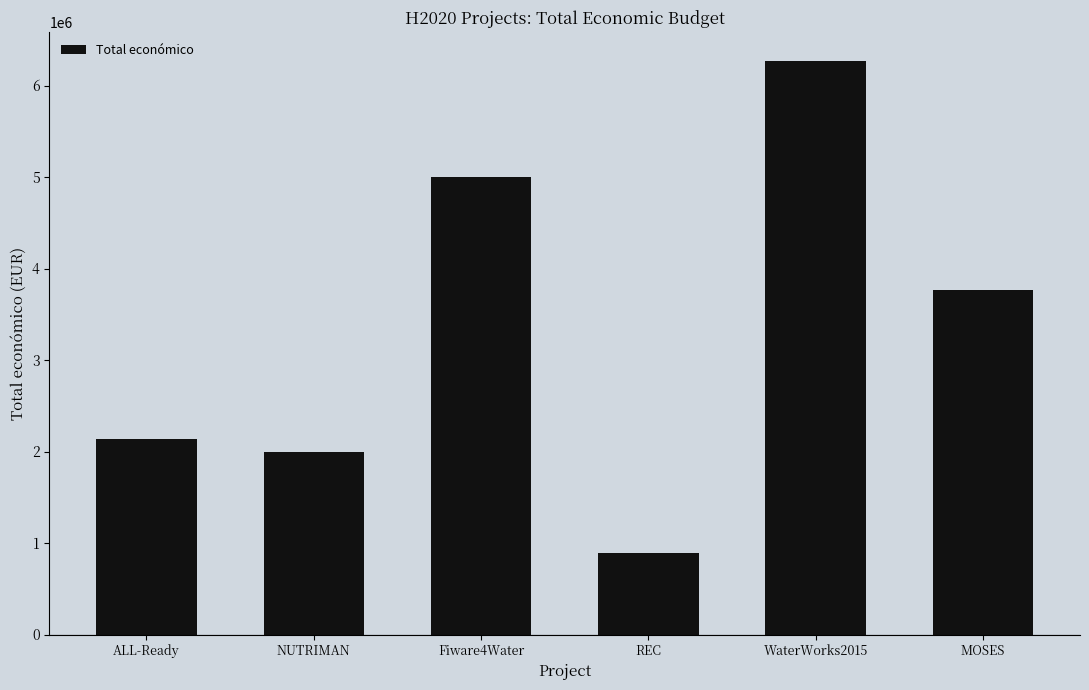

What position from the left is ALL-Ready?

1